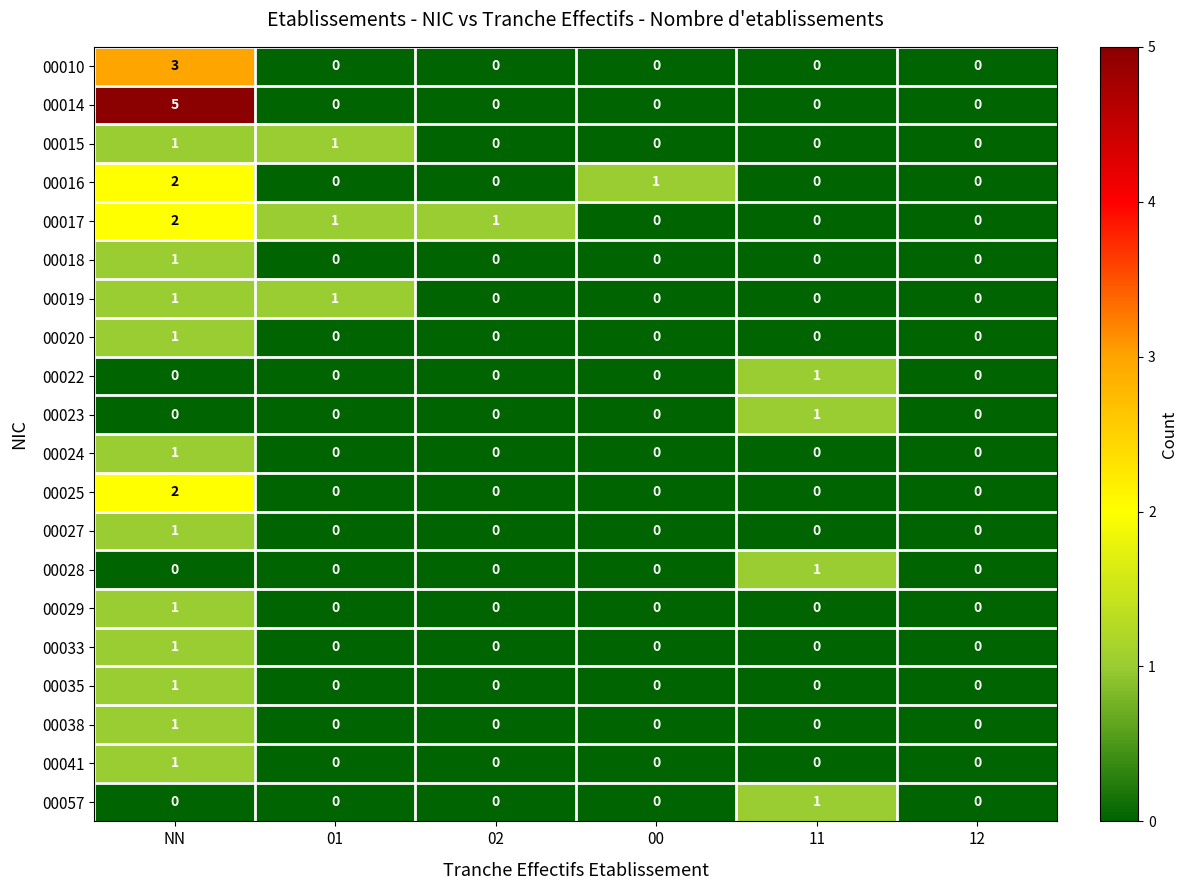

How many positive values does the 00027 series have?

1